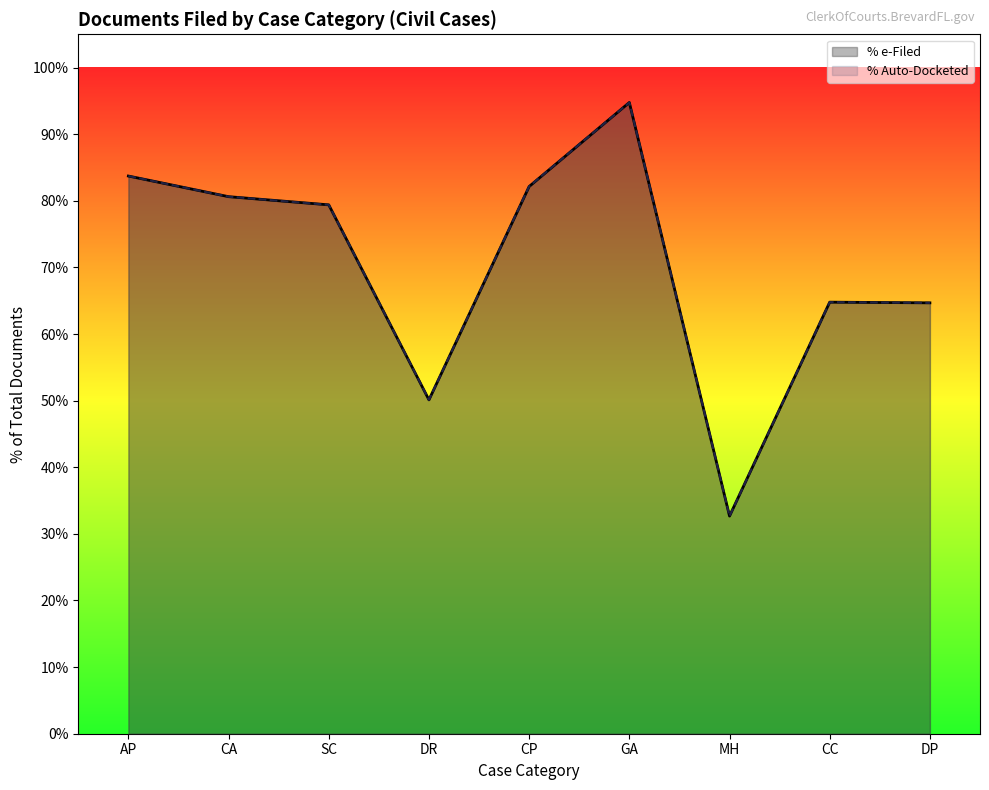

Which label corresponds to the smallest value in the chart?

MH